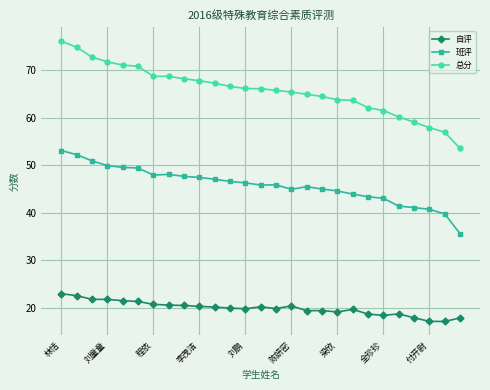

What is the maximum value for 总分?

76.1